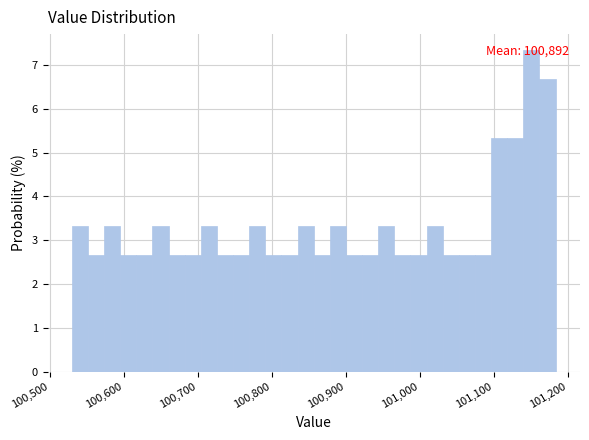

Around what value on the x-axis is the tallest bar? Give the approximate position of its centre, as read against the axis.

101150